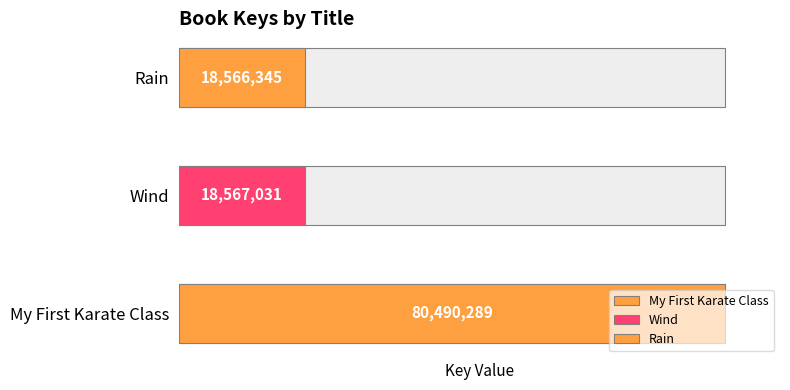

Reading left to right, list all the values displayed in this chart.

My First Karate Class=80490289	Wind=18567031	Rain=18566345